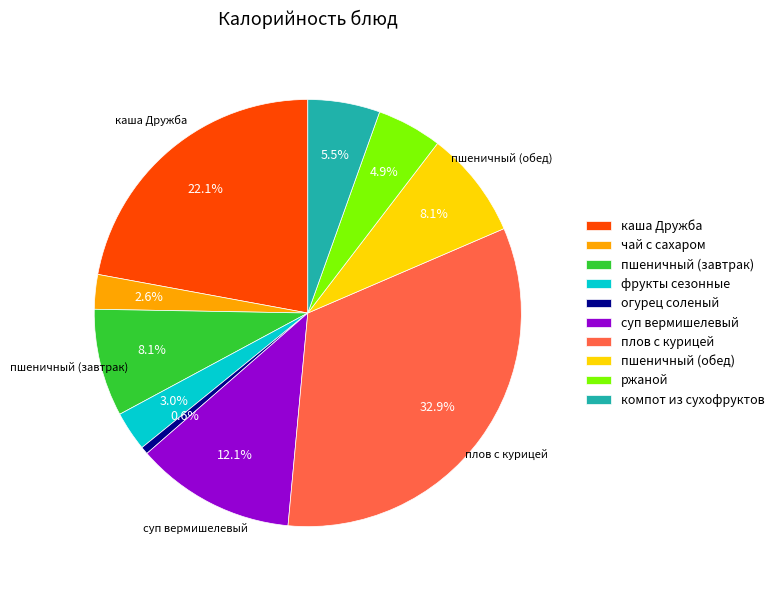

Is there any slice that represents more than half of the pie?

No